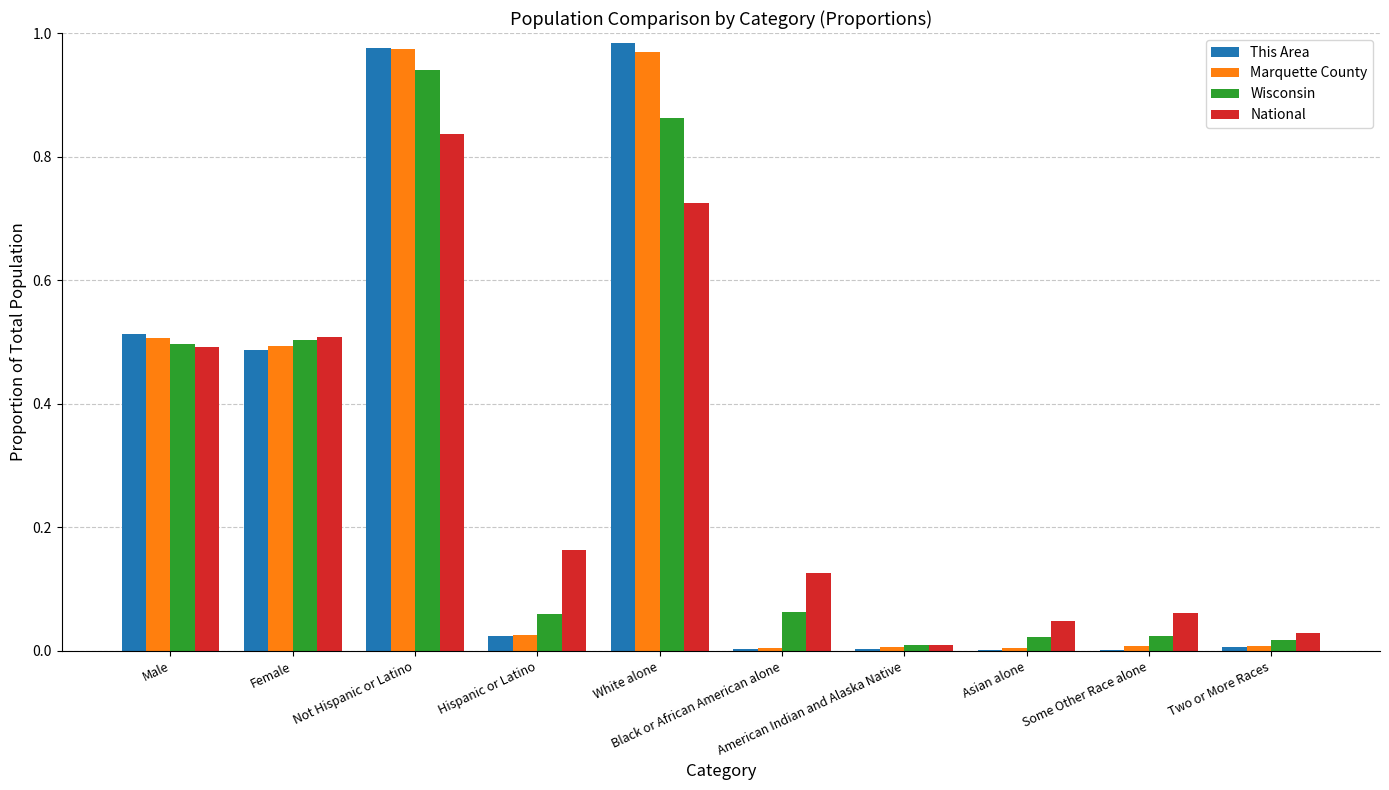

What is the sum of all This Area values?

3.0